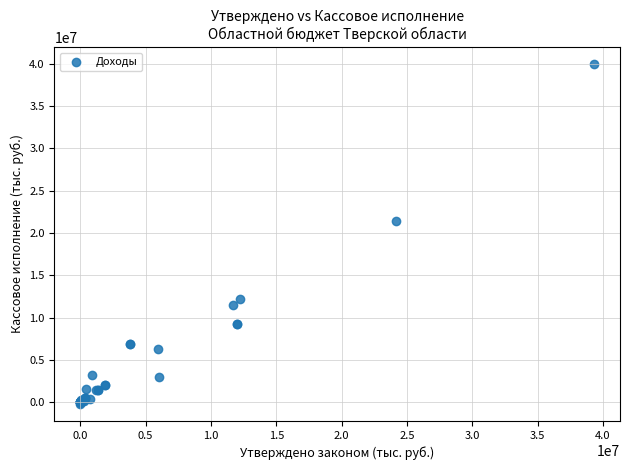

What Y value in the scatter plot is closest to 19876577?

21383942.3